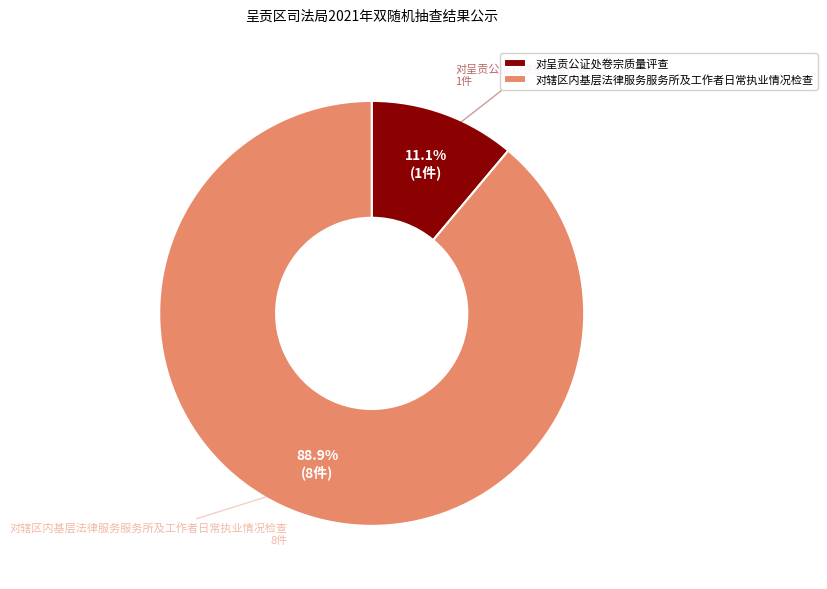

Which has a higher value, 对辖区内基层法律服务服务所及工作者日常执业情况检查 or 对呈贡公证处卷宗质量评查?

对辖区内基层法律服务服务所及工作者日常执业情况检查